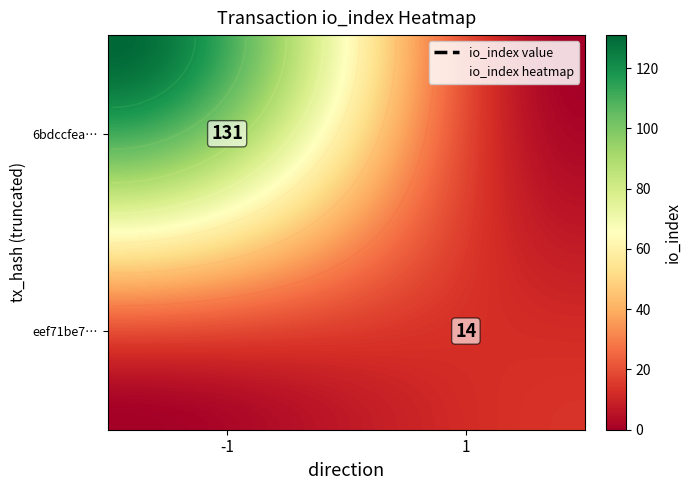

Rank the series by their maximum value, from highest to lowest.

6bdccfea846b83530c5ad7fff46b62241aa2cc4, eef71be7ab971ec1a586b9cf204b24b3e62e460